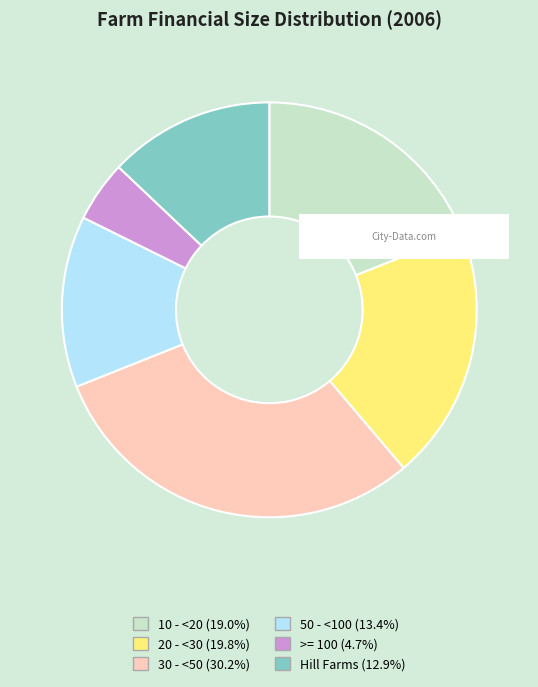

Count the number of slices in the pie.

6